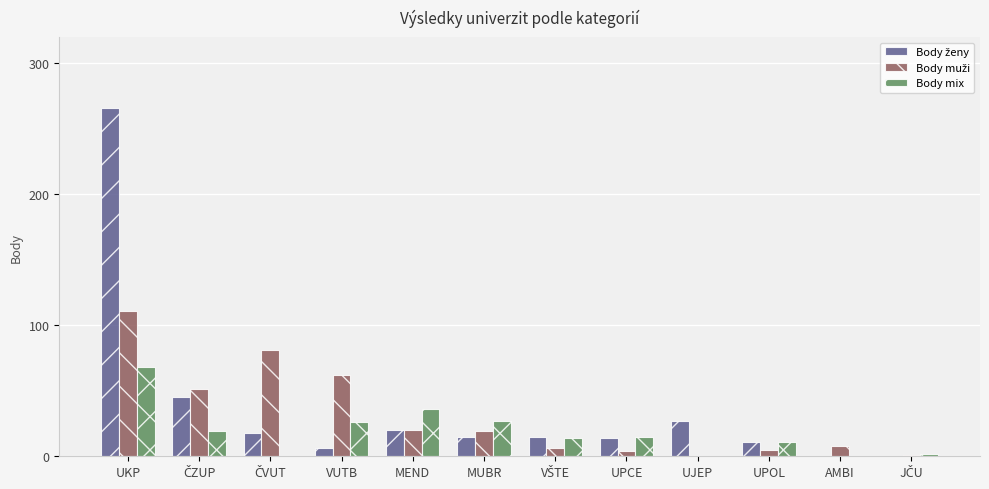

At which category does the chart reach its peak across all series?

UKP